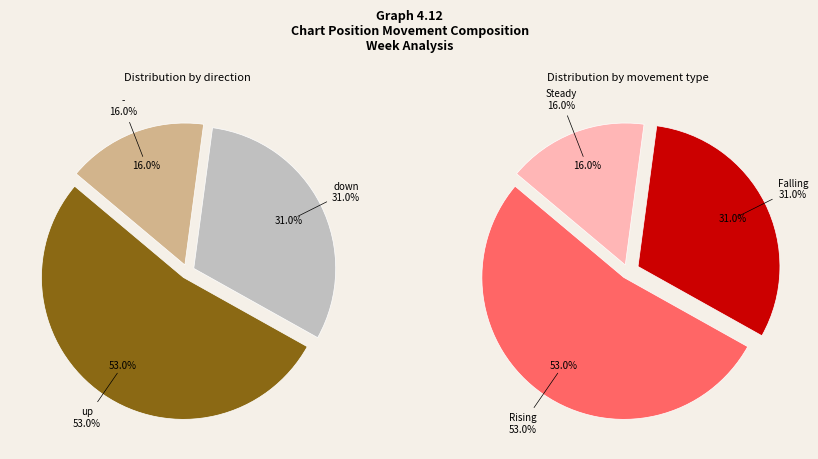

Which slice is the largest?

up